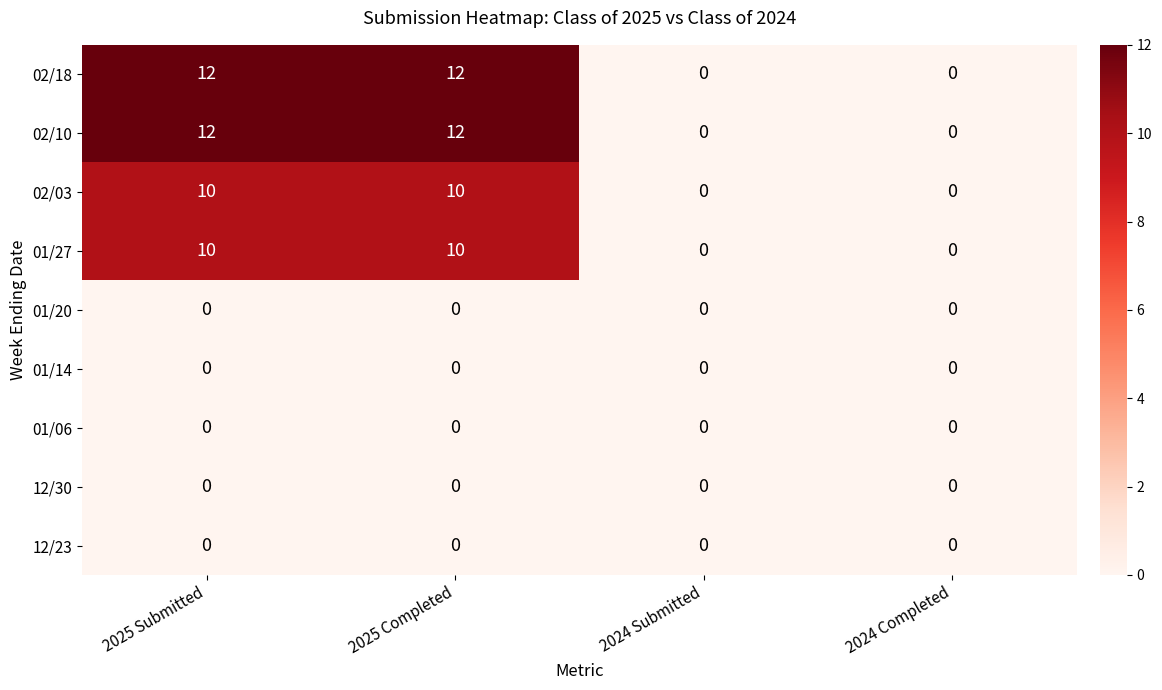

What is the sum of the 02/10 values at 2024 Submitted and 2025 Submitted?

12